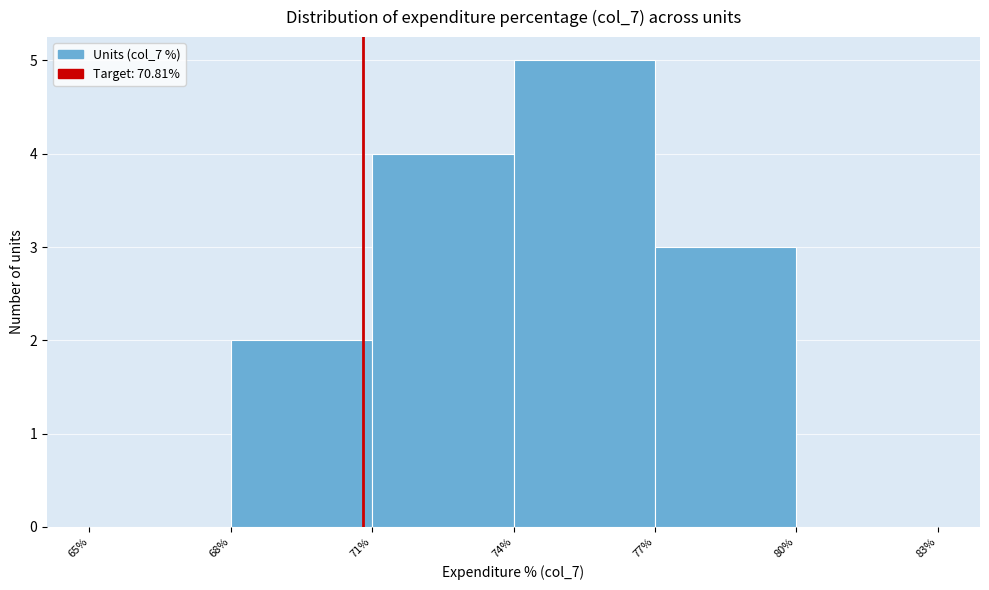

Reading left to right, list every bar in this chart as the range it spans on the x-axis followed by its height. The values are not printed on the chart, so give them approximately, as read against the axis.

65% to 68%: 0
68% to 71%: 2
71% to 74%: 4
74% to 77%: 5
77% to 80%: 3
80% to 83%: 0